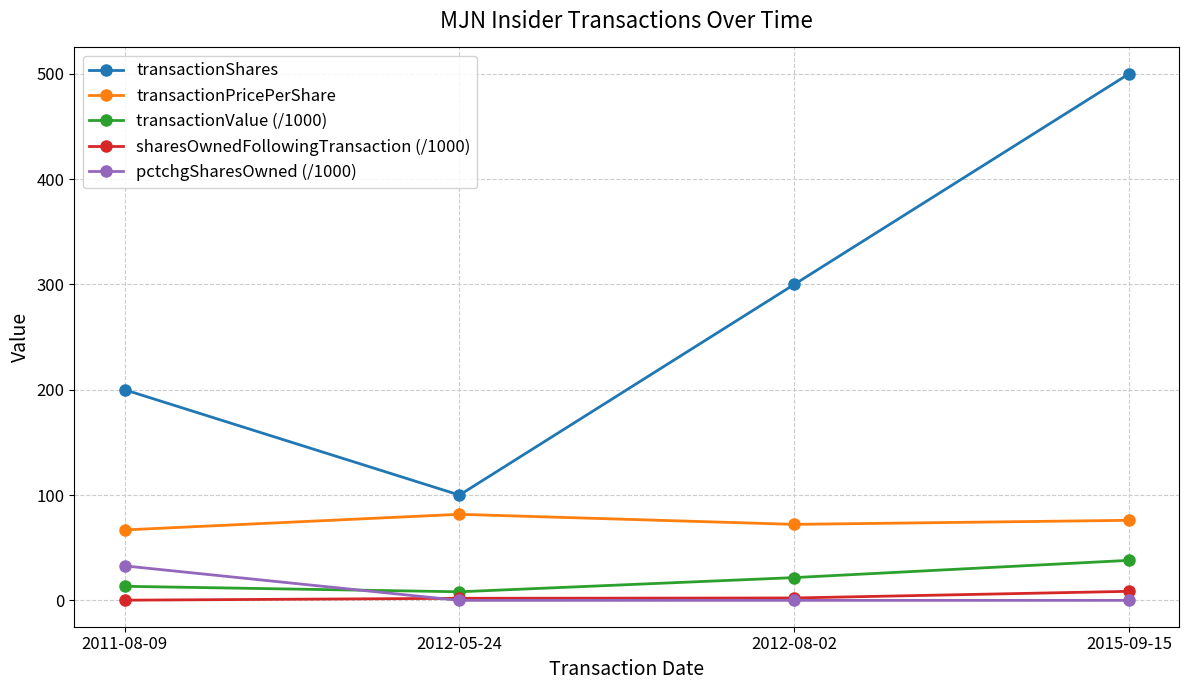

What is the sum of all sharesOwnedFollowingTransaction (/1000) values?

13.1